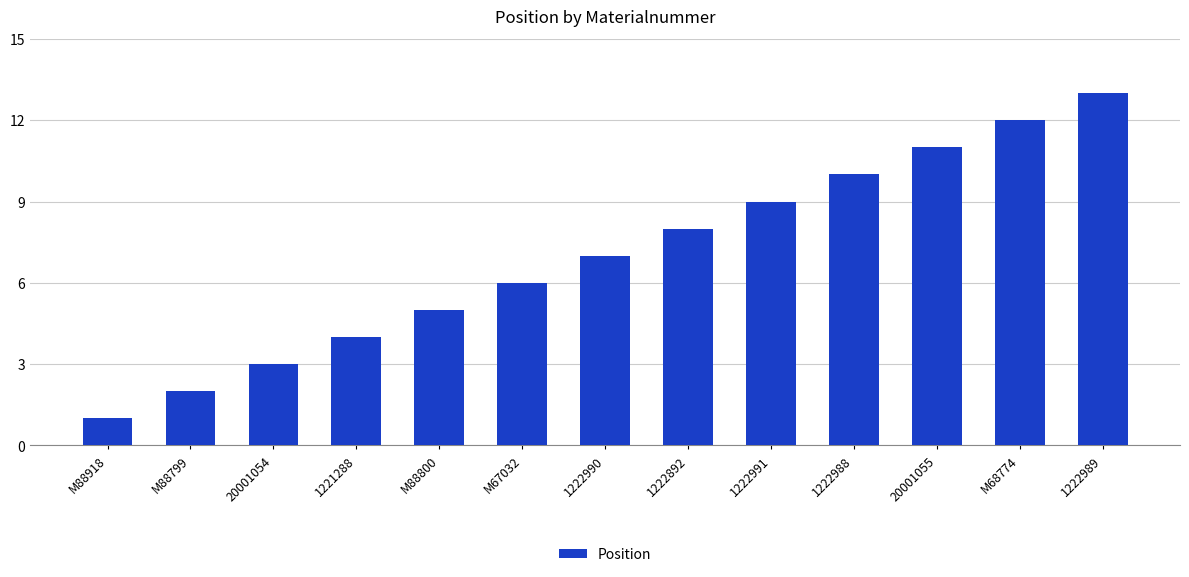

Does the chart contain stacked bars?

No